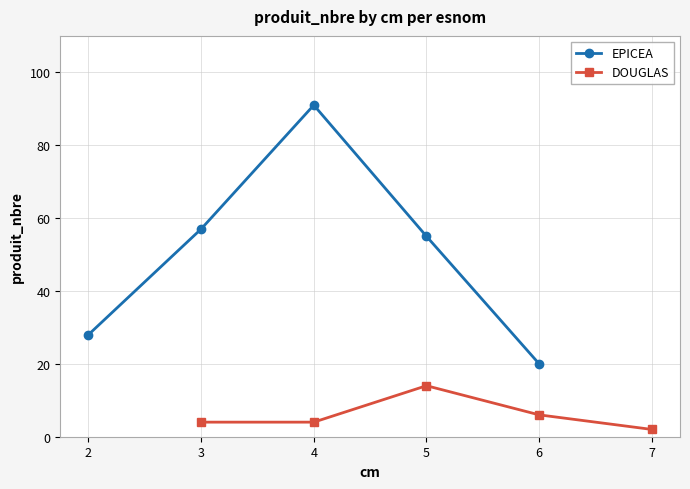

How many lines are shown in the chart?

2